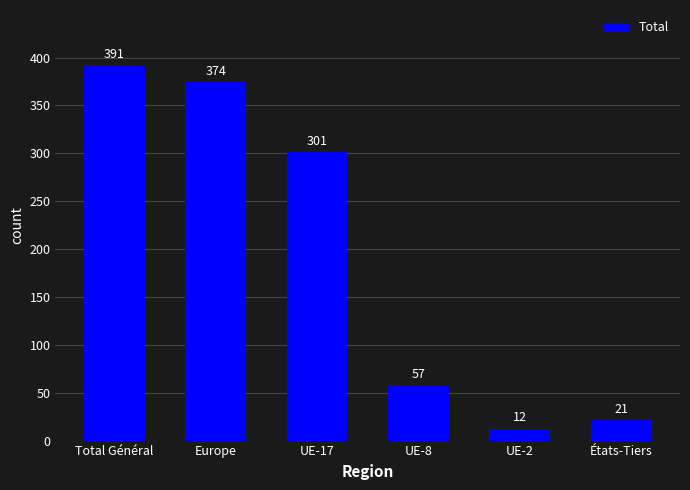

How many bars are there in total?

6